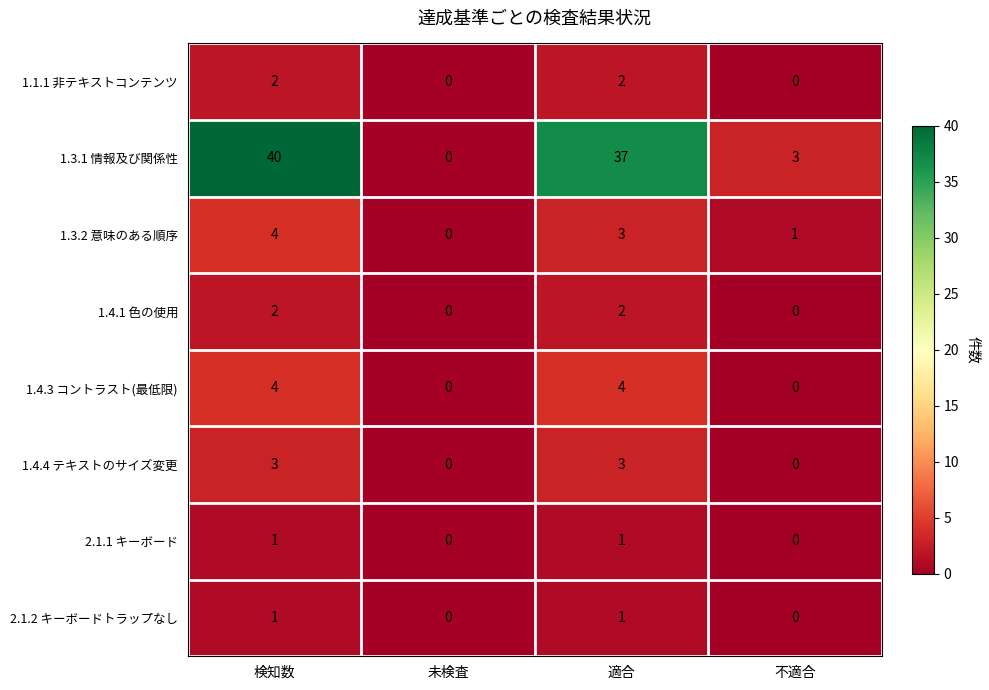

What is the total value across all series at 適合?

53